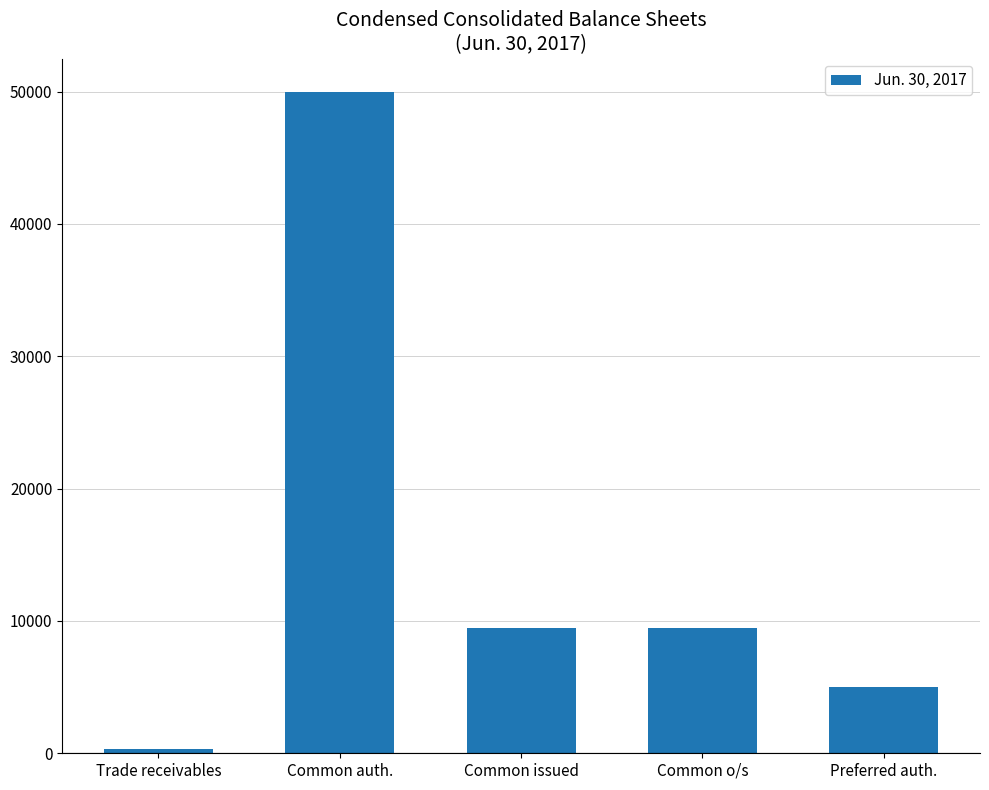

How many data points does each series have?

5